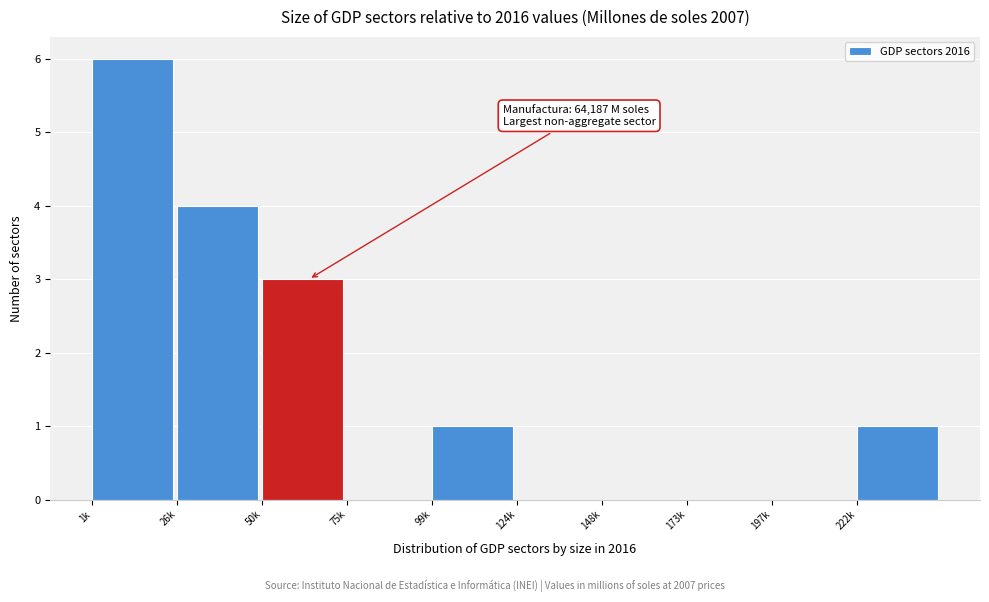

Reading right to left, transcribe all the data shown in this chart.

222k=1	197k=0	173k=0	148k=0	124k=0	99k=1	75k=0	50k=3	26k=4	1k=6